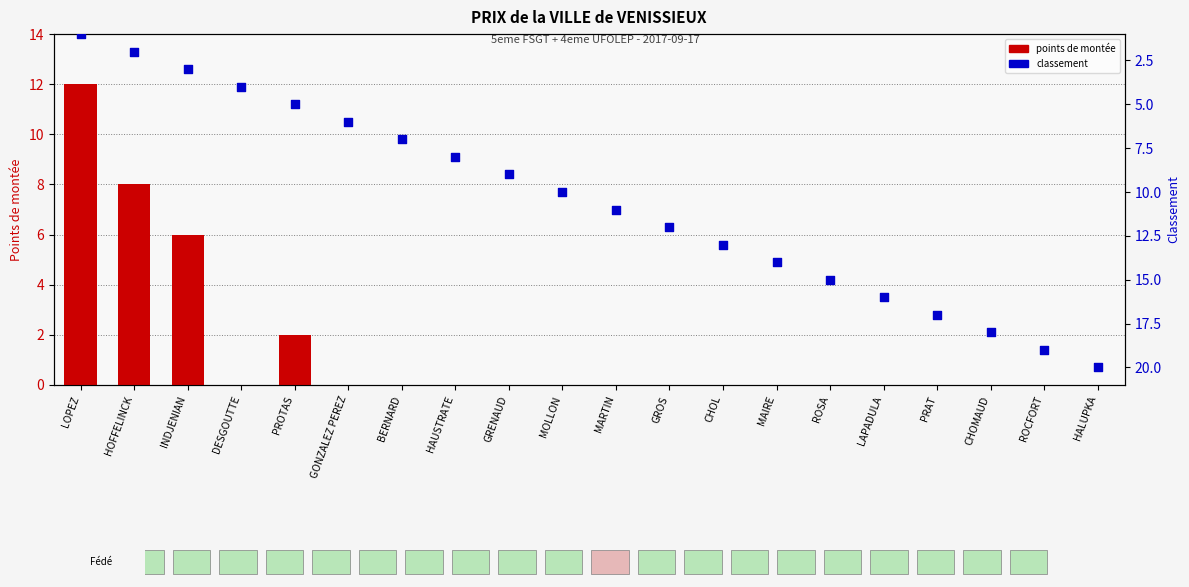

Which series contains the lowest Y value?

points de montée